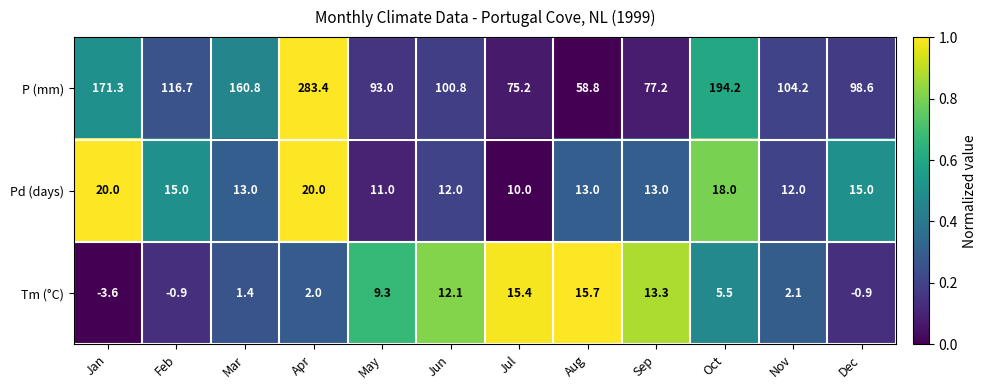

Which series has the widest spread of values?

P (mm)